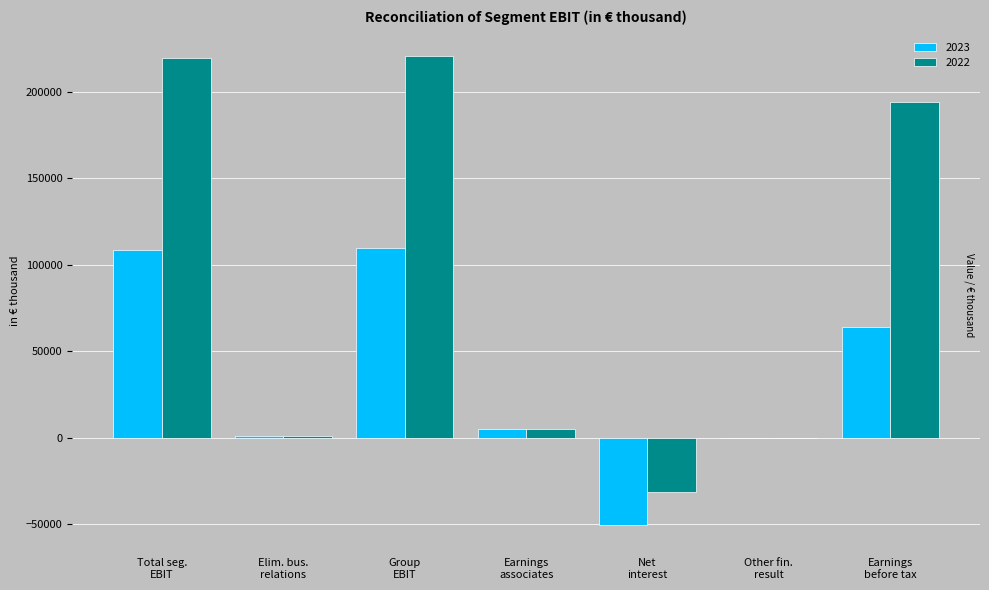

What is the greatest value displayed?

220403